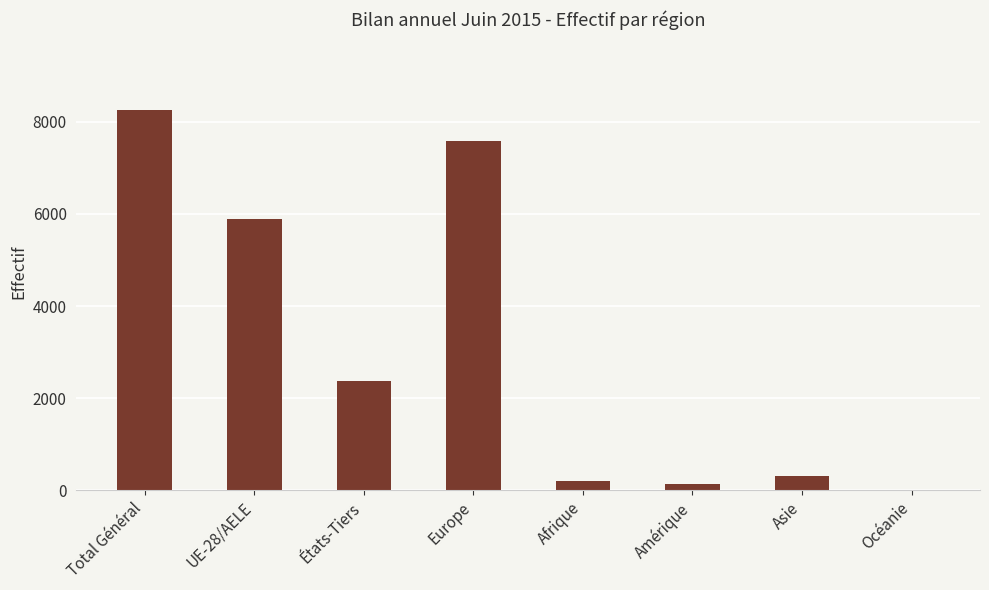

What is the sum of all values?

24728